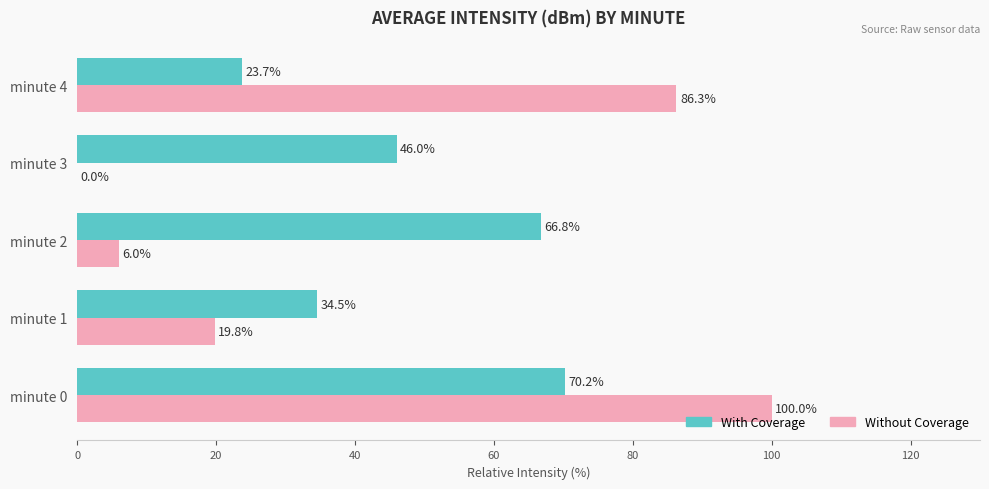

Which series has the widest spread of values?

Without Coverage